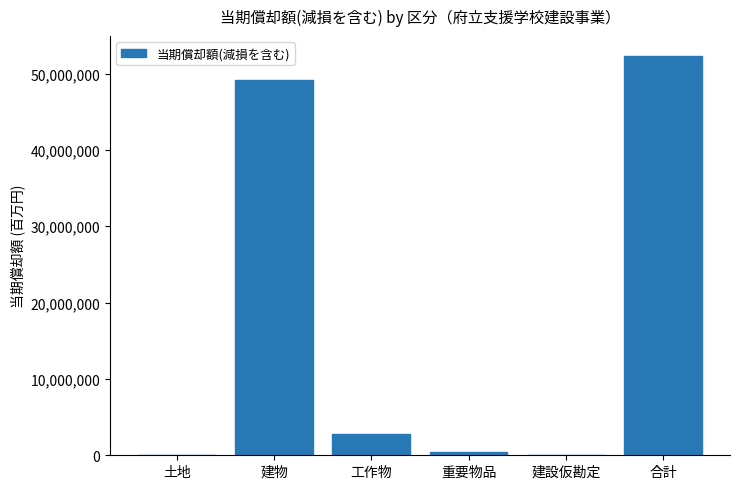

Is it true that the value at 工作物 is 2775374?

True